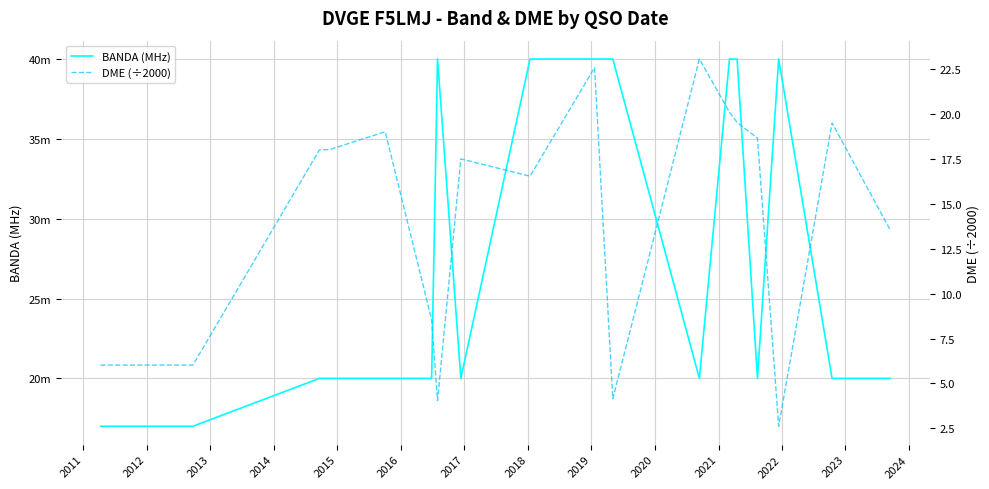

Where does the BANDA (MHz) series first go above 20?

2016